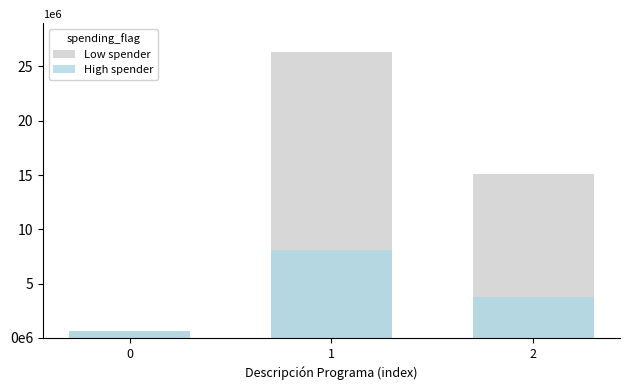

What are all the series names shown in the legend?

Low spender, High spender